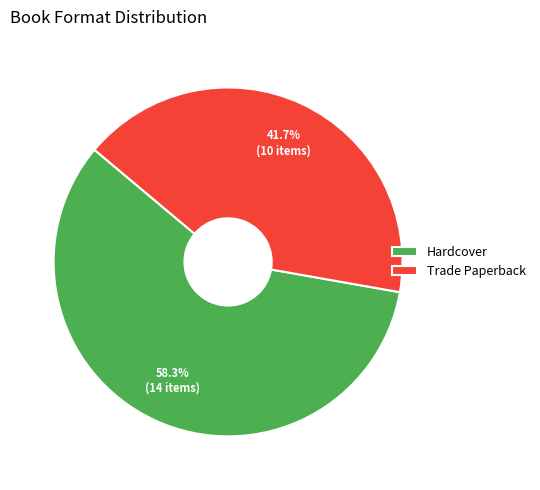

To the nearest percent, what is the difference between the Hardcover and Trade Paperback slice percentages?

17%